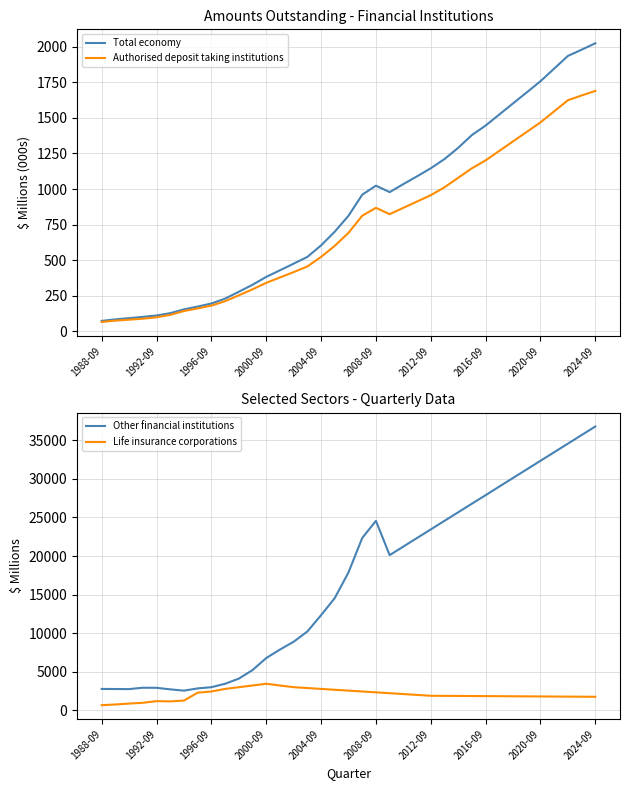

Which series has the largest range (max minus min)?

Other financial institutions